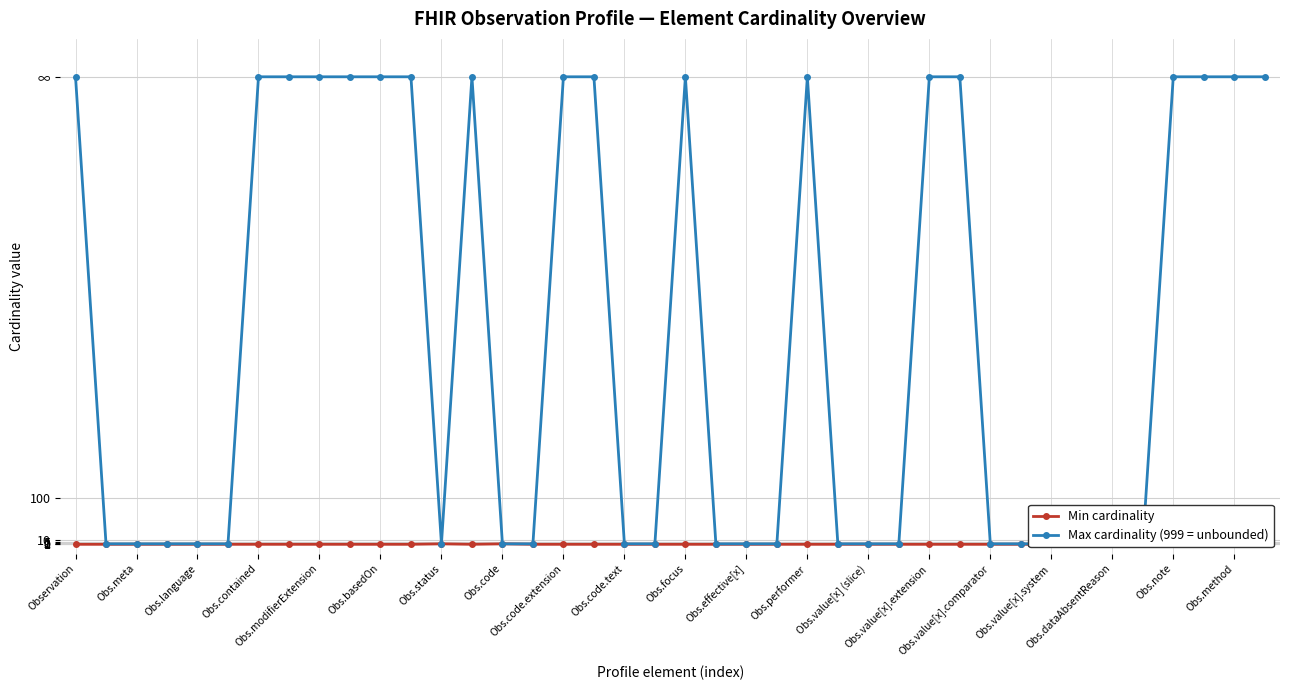

True or false: Max cardinality (999 = unbounded) and Min cardinality cross at least once.

False